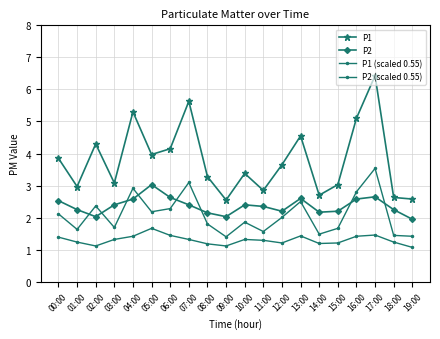

Reading right to left, what are all the values shown in this chart?

P1: 2.6	2.6	6.4	5.1	3.0	2.7	4.5	3.6	2.9	3.4	2.5	3.3	5.6	4.2	4.0	5.3	3.1	4.3	3.0	3.9
P2: 1.9	2.2	2.6	2.6	2.2	2.2	2.6	2.2	2.4	2.4	2.0	2.1	2.4	2.6	3.0	2.6	2.4	2.0	2.2	2.5
P1 (scaled 0.55): 1.4	1.4	3.5	2.8	1.7	1.5	2.5	2.0	1.6	1.9	1.4	1.8	3.1	2.3	2.2	2.9	1.7	2.4	1.6	2.1
P2 (scaled 0.55): 1.1	1.2	1.5	1.4	1.2	1.2	1.4	1.2	1.3	1.3	1.1	1.2	1.3	1.4	1.7	1.4	1.3	1.1	1.2	1.4